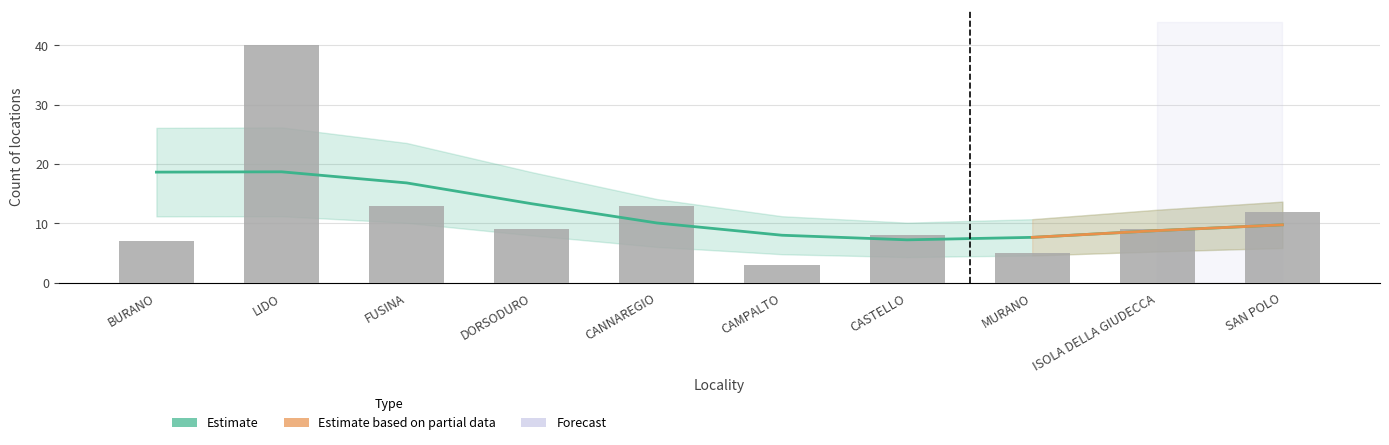

True or false: the data shows 6 at SAN POLO.

False